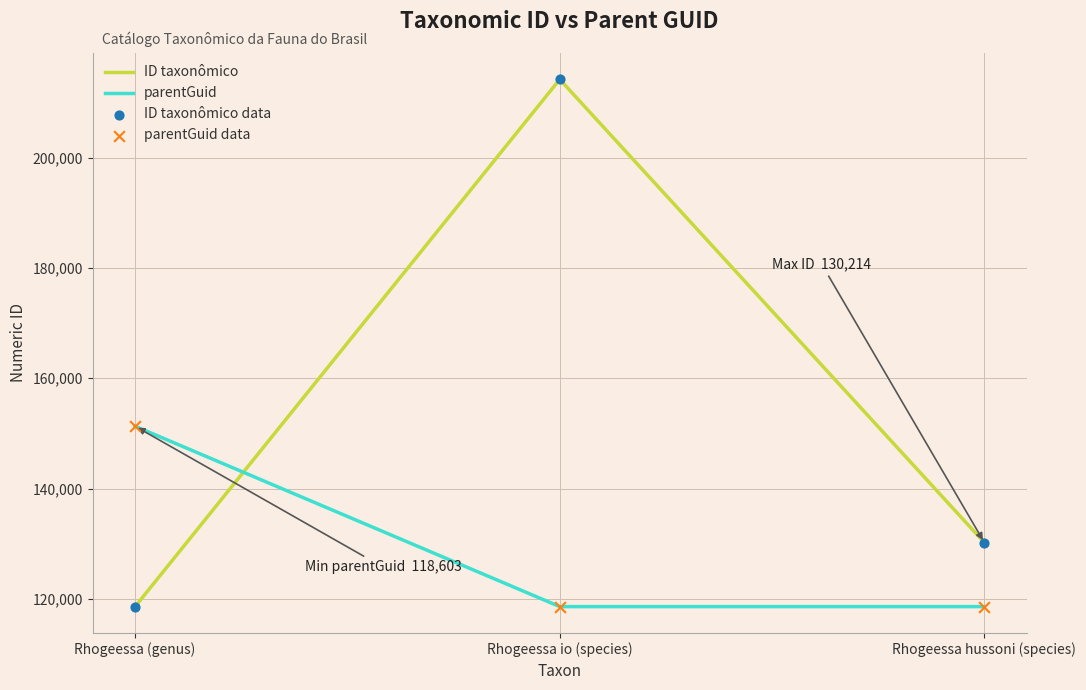

At which category is the sum across all series the highest?

Rhogeessa io (species)